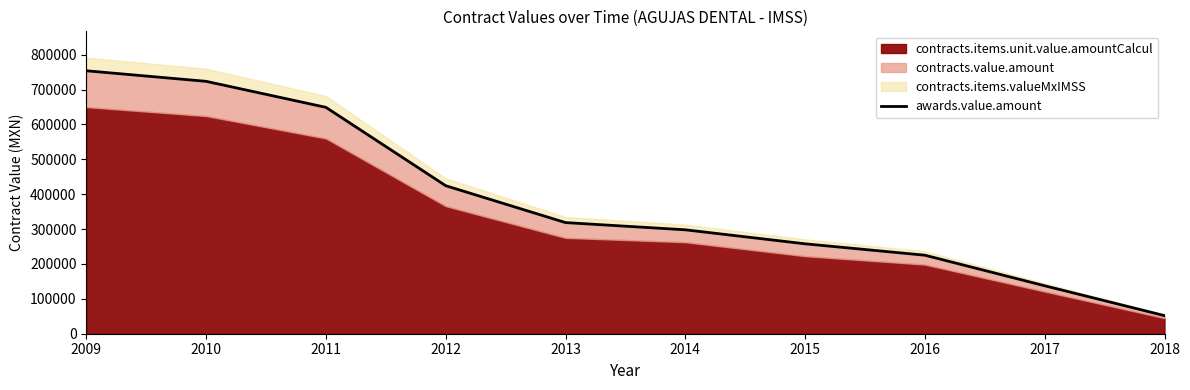

Reading right to left, transcribe all the data shown in this chart.

51873.0	137458.4	225071.3	257763.3	297922.3	318622.7	424354.7	648970.2	723557.4	753853.1